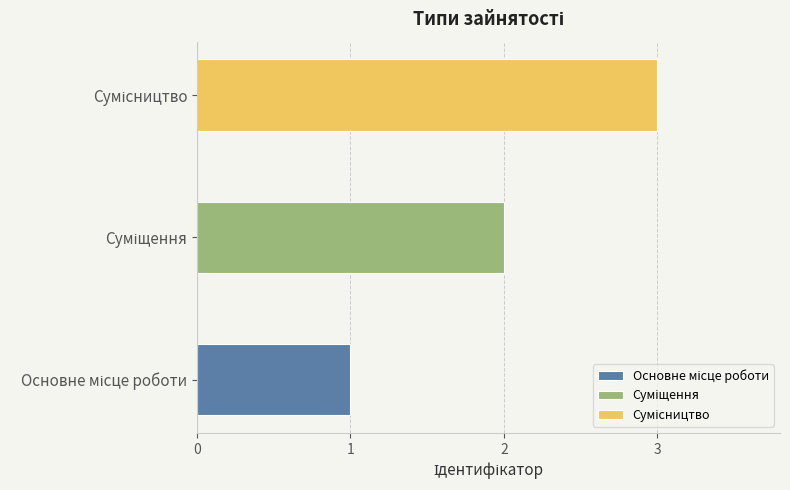

The value at Суміщення is 2. True or false?

True